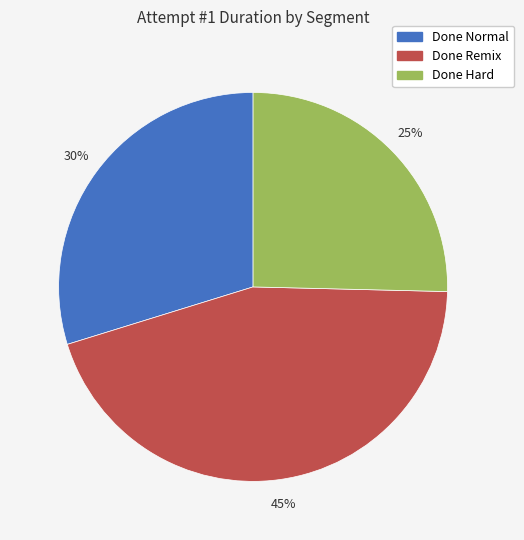

Rank the categories by value from lowest to highest.

Done Hard, Done Normal, Done Remix